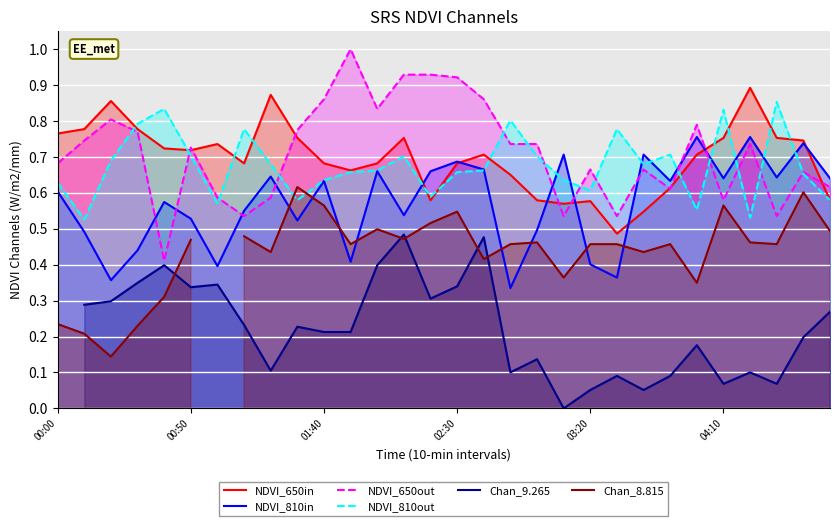

The NDVI_810out series shows 0.9 at 26. True or false?

False